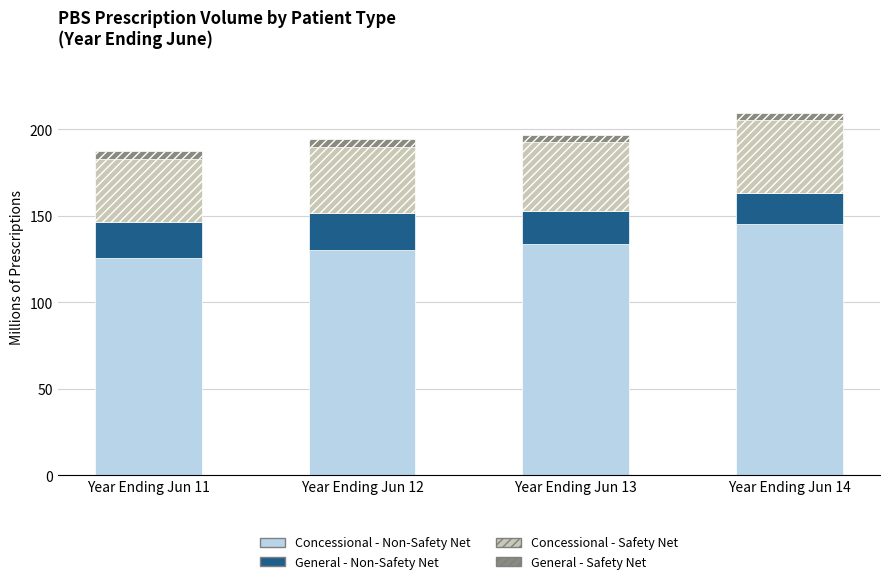

What are all the series names shown in the legend?

Concessional - Non-Safety Net, General - Non-Safety Net, Concessional - Safety Net, General - Safety Net